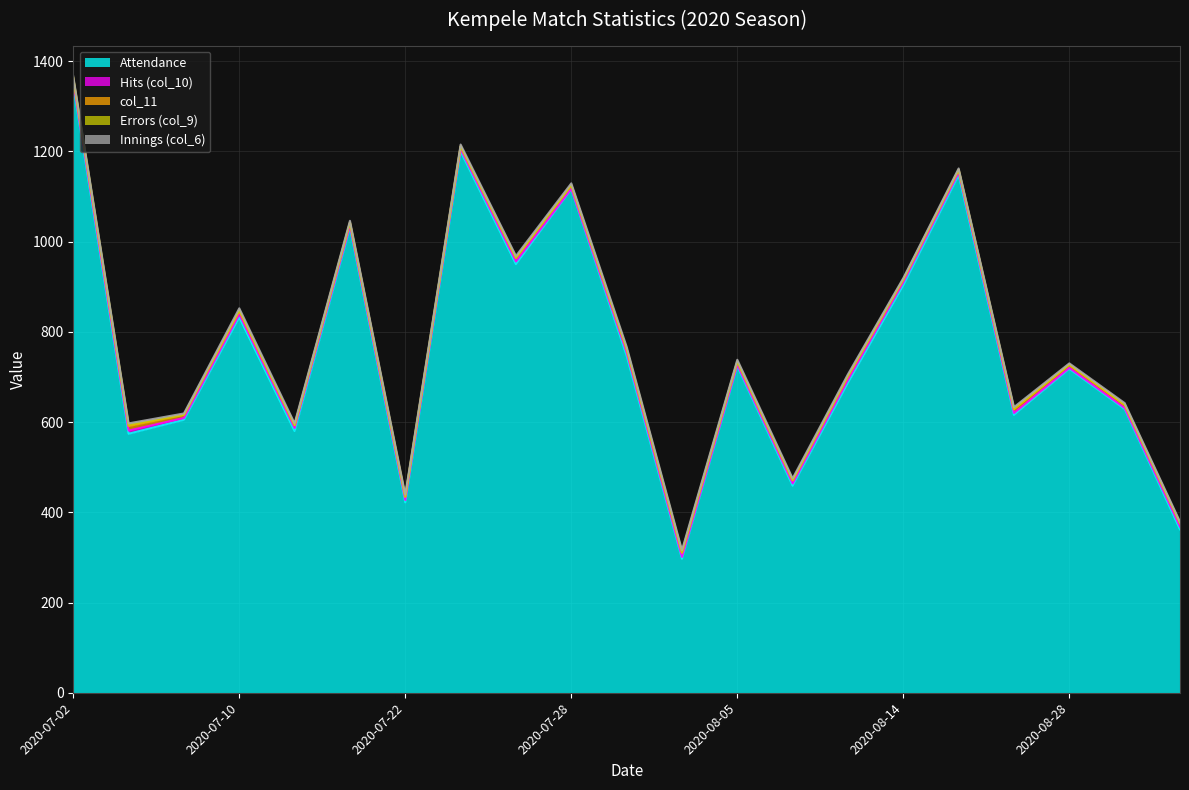

Does the chart display data point markers on the line(s)?

No